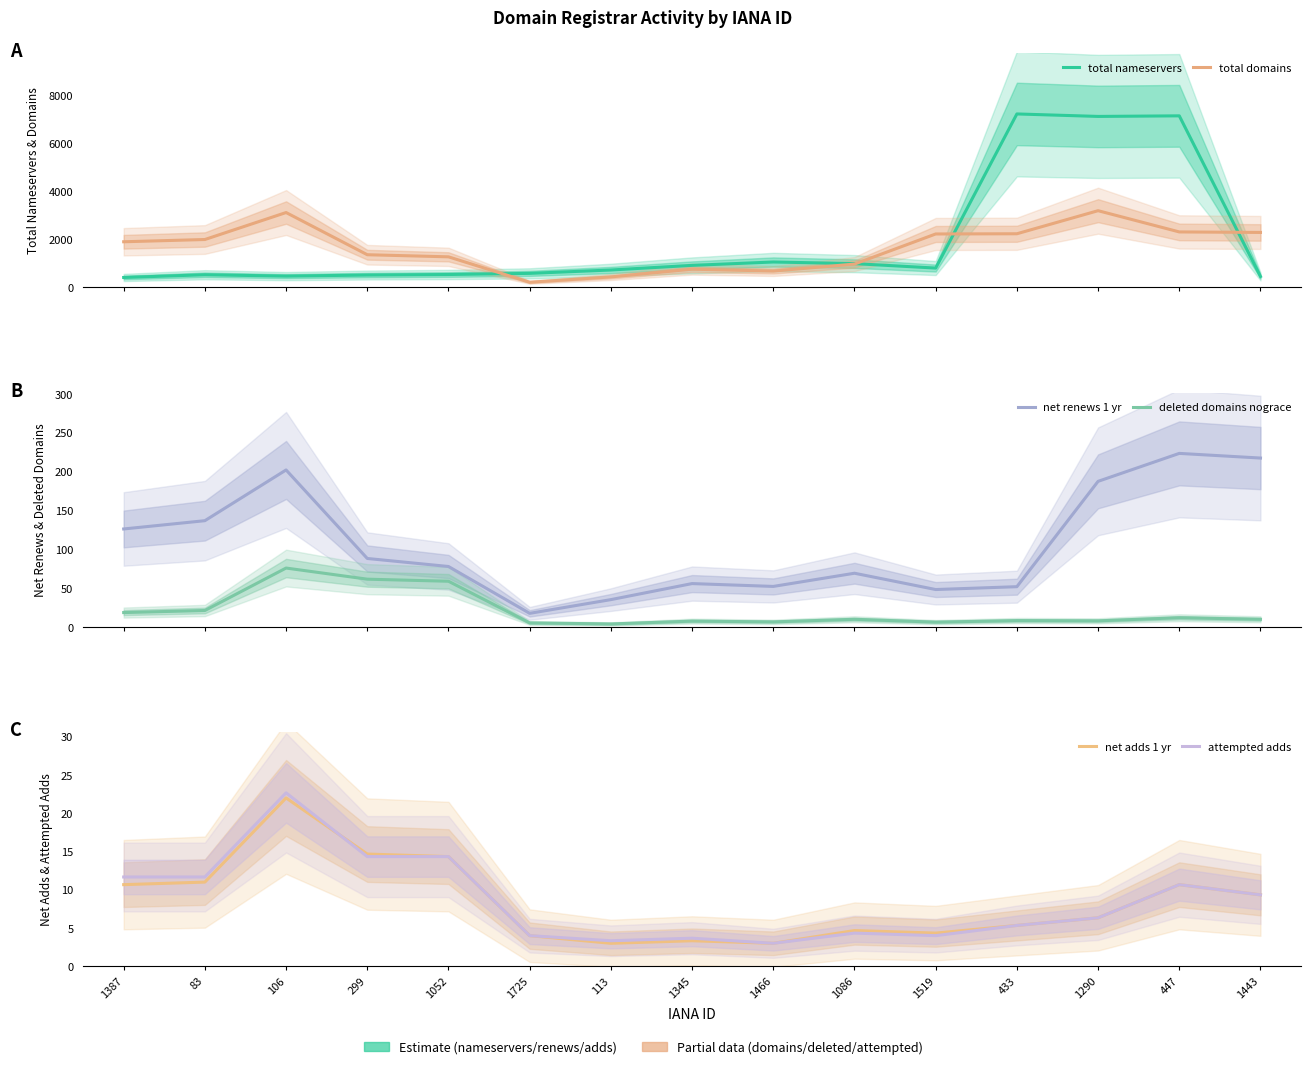

Which series has the largest range (max minus min)?

total nameservers